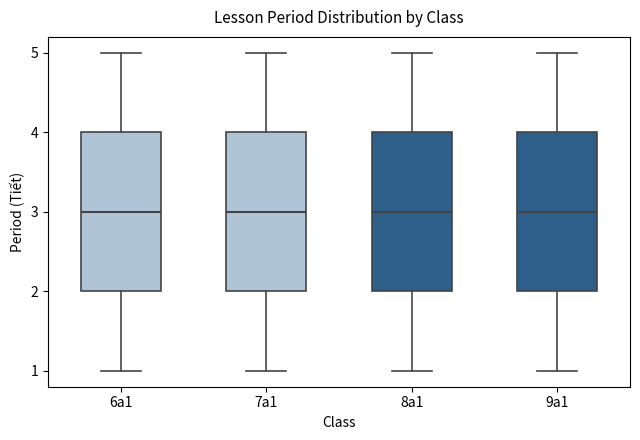

Reading left to right, read every box against the y-axis: the position of its median line, the range the box covers, and the ends of its whiskers. The values are not printed on the chart, so give them approximately, as read against the axis.

6a1: median 3, box 2 to 4, whiskers 1 to 5
7a1: median 3, box 2 to 4, whiskers 1 to 5
8a1: median 3, box 2 to 4, whiskers 1 to 5
9a1: median 3, box 2 to 4, whiskers 1 to 5